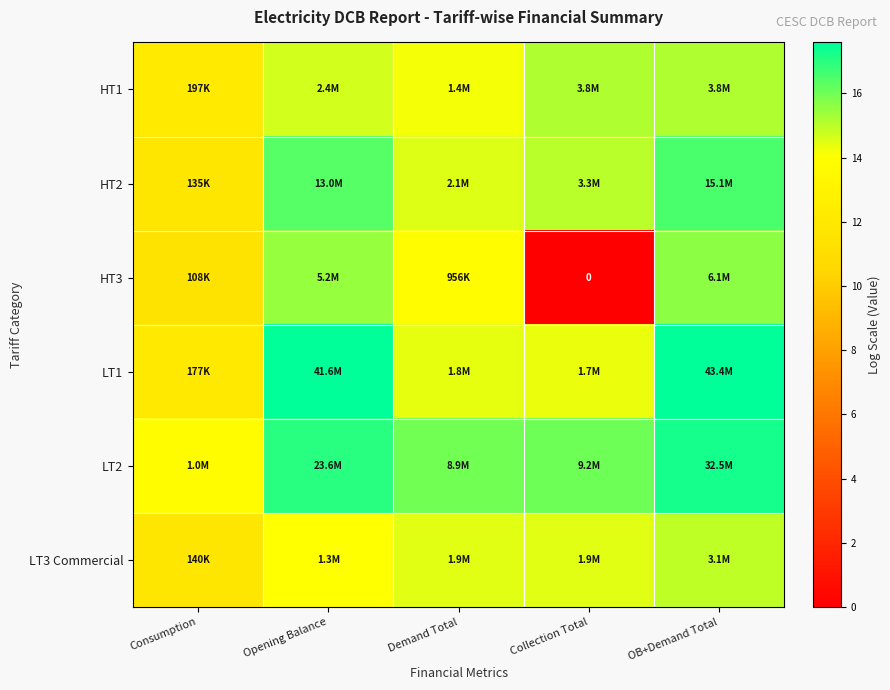

How many series are shown in this chart?

6